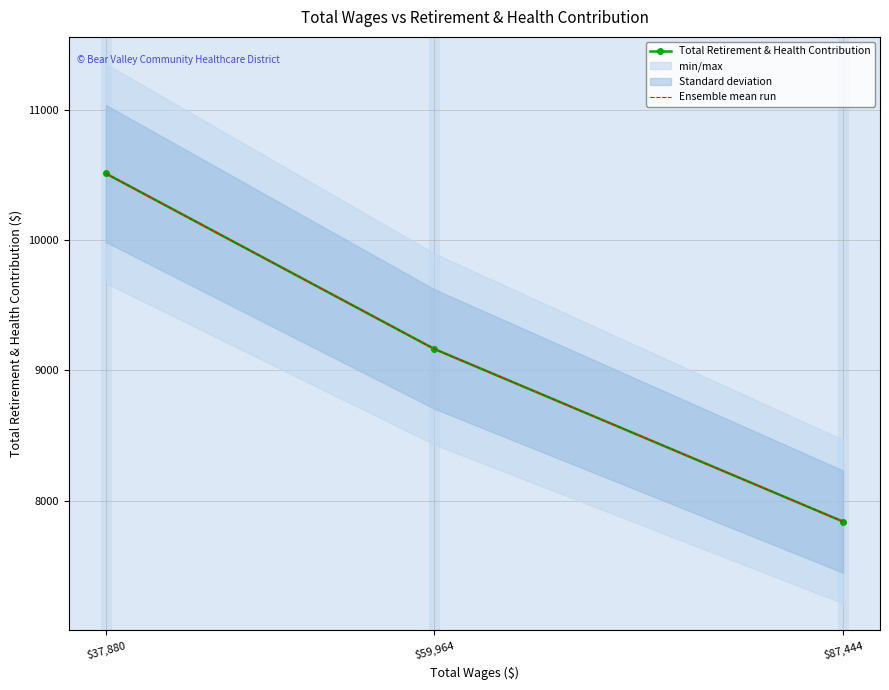

What is the difference between the maximum and second lowest values in the Total Retirement & Health Contribution series?

1347